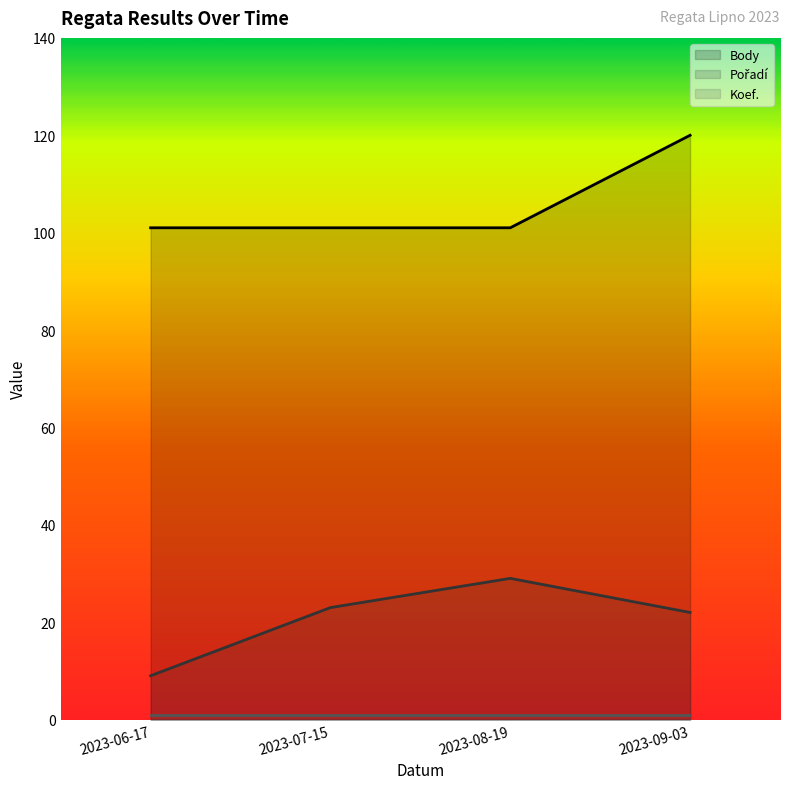

How many lines are shown in the chart?

3